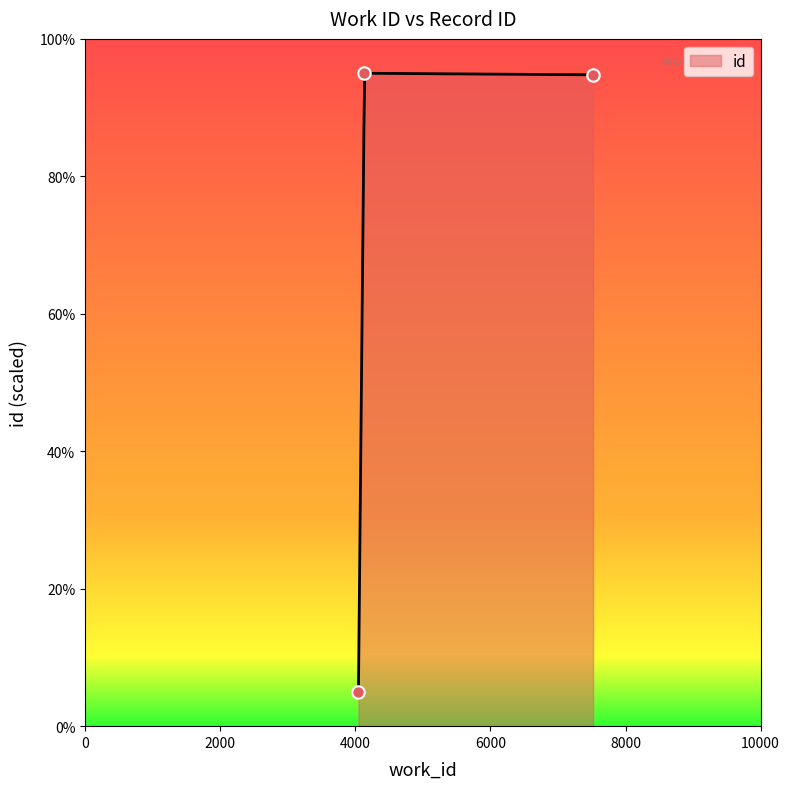

What is the ratio of the value at 4136 to the value at 7520?

1.0